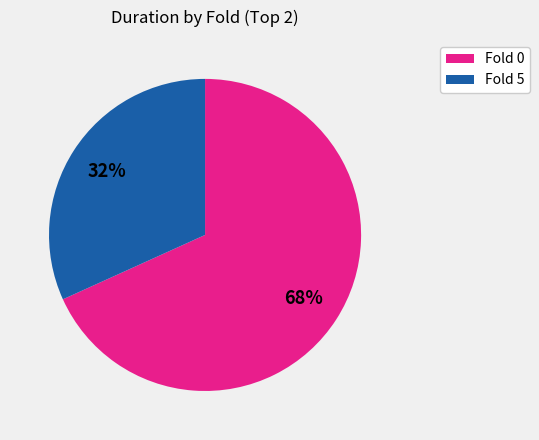

Does any single category account for the majority?

Yes